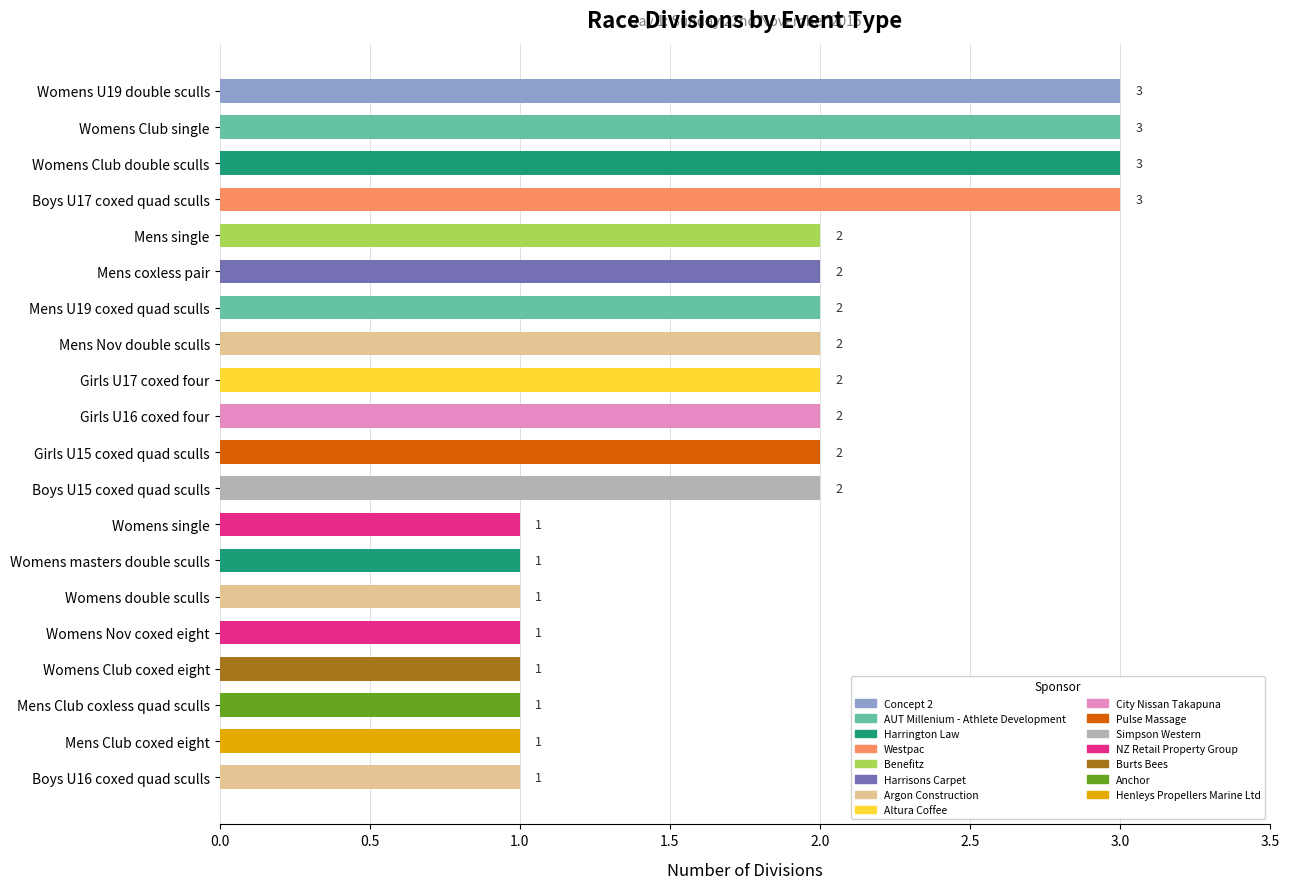

What is the sum of the values at Womens double sculls and Mens coxless pair?

3